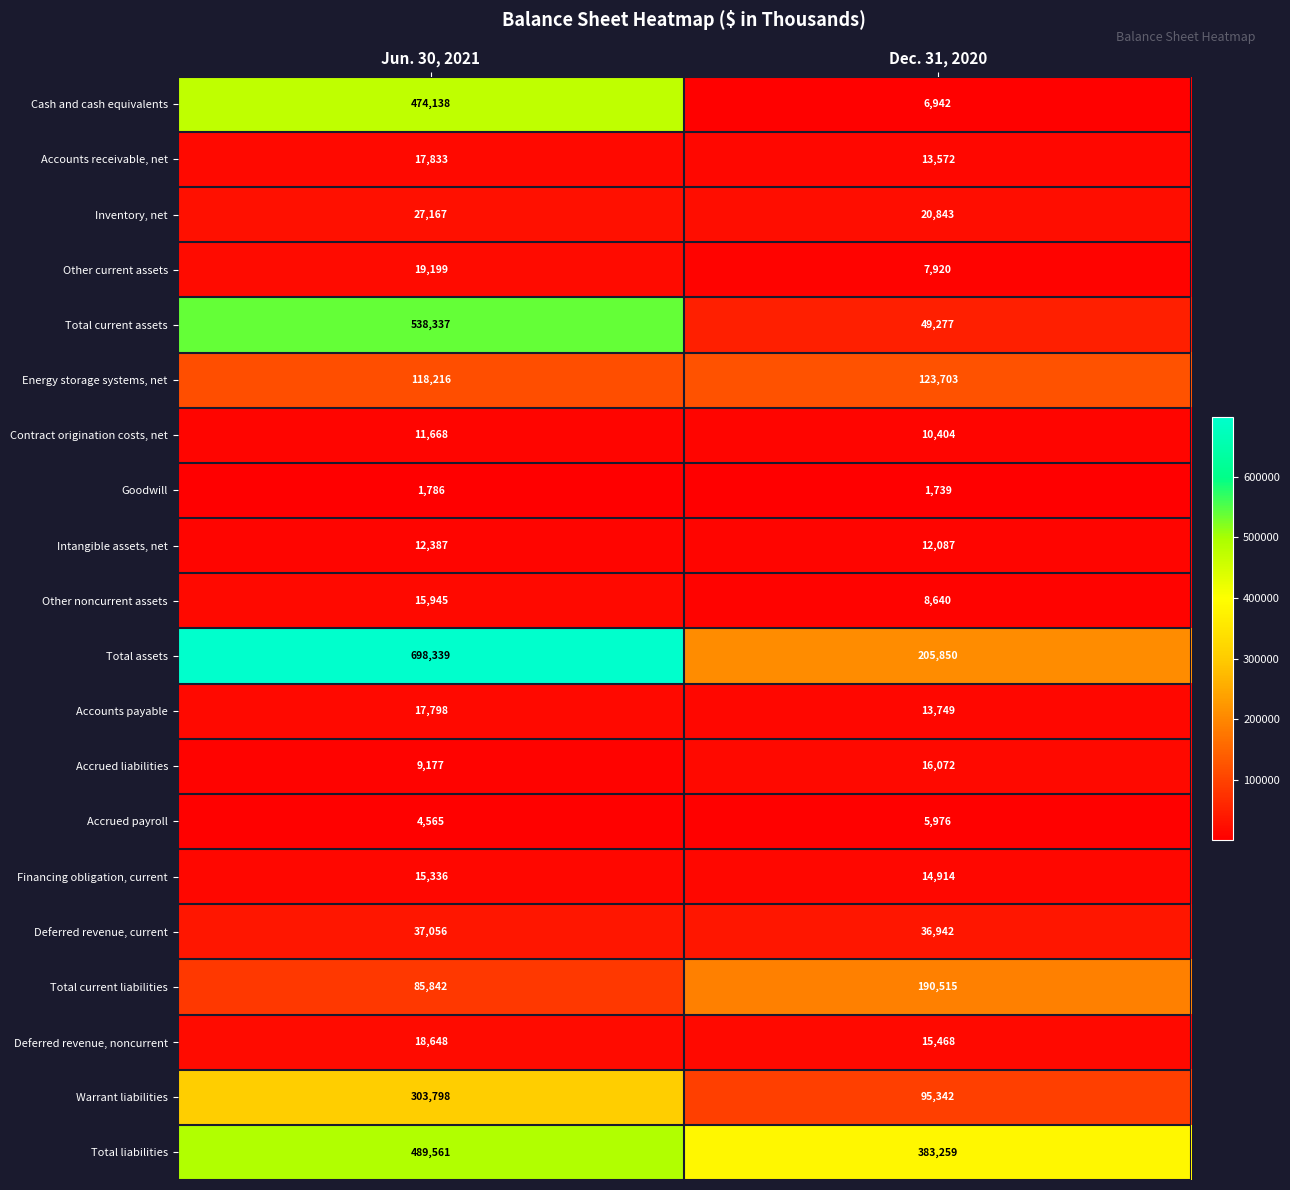

What is the difference between the Financing obligation, current values at Jun. 30, 2021 and Dec. 31, 2020?

422